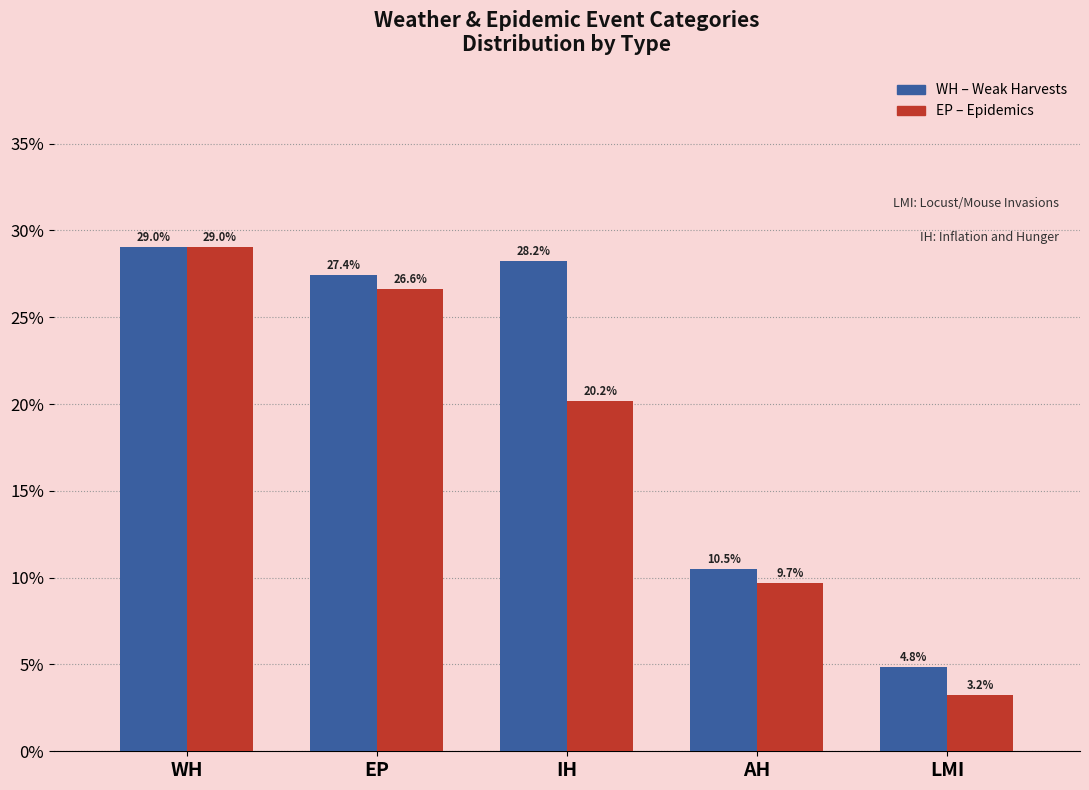

At which category is the sum across all series the highest?

WH